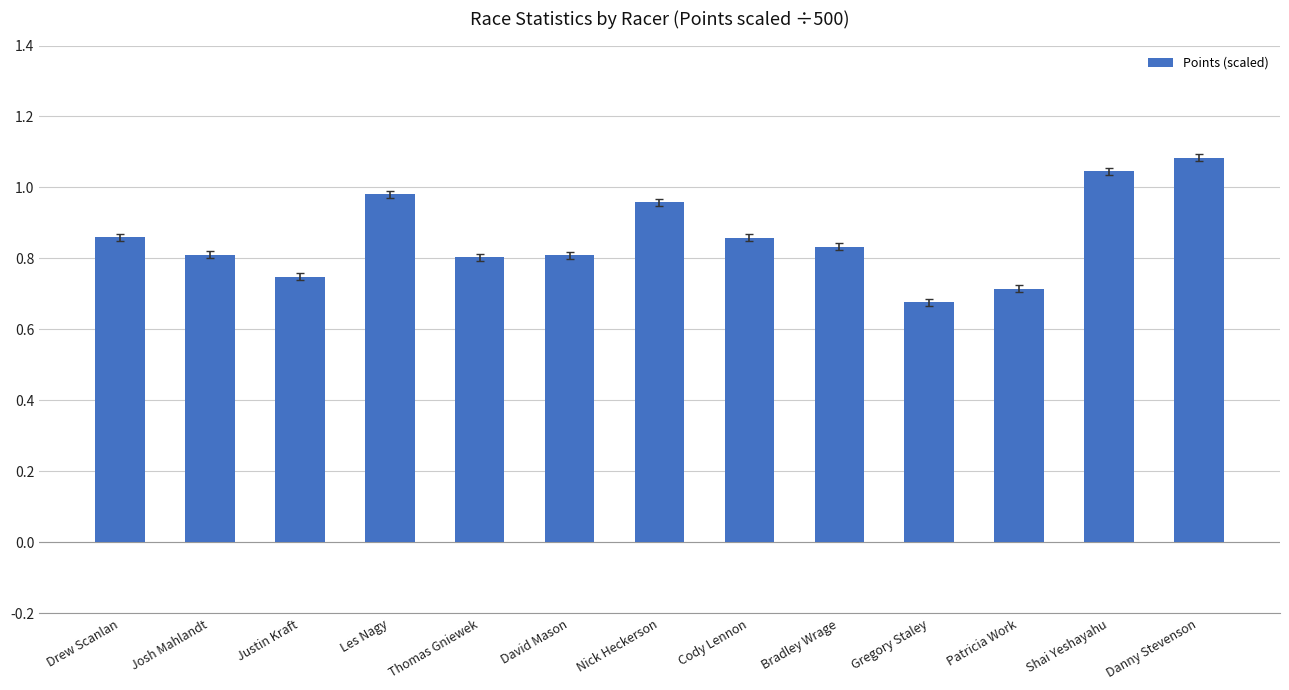

What is the sum of the values at Thomas Gniewek and Les Nagy?

1.8